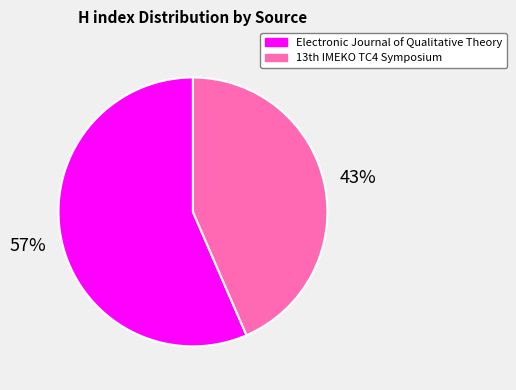

Which slice represents more than half of the pie?

Electronic Journal of Qualitative Theory